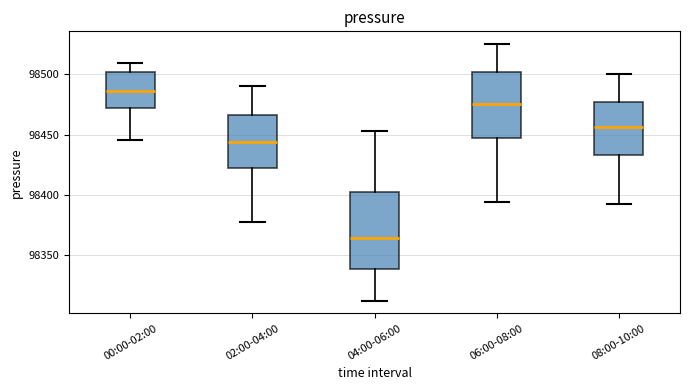

Which box's median line is the lowest?

04:00-06:00